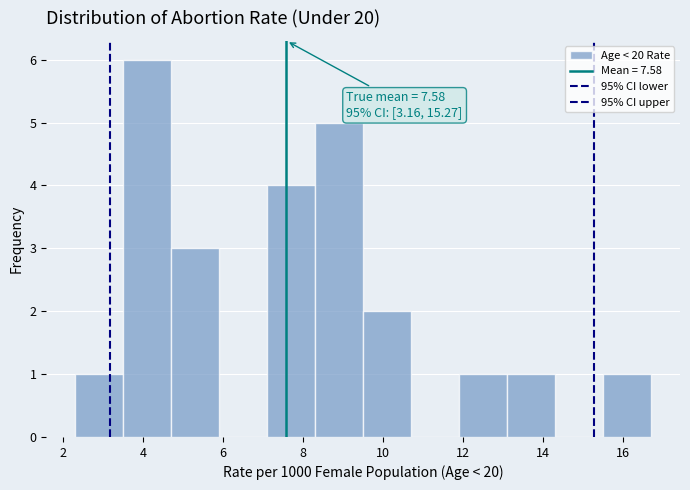

Over which range of the x-axis is the bar tallest?

3.5 to 4.7